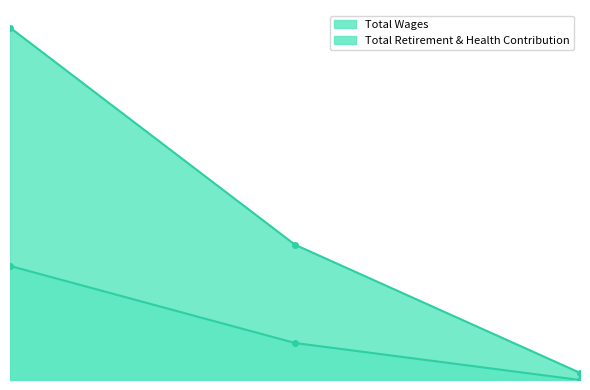

Reading left to right, list all the values displayed in this chart.

Total Wages: 993487	381368	20160
Total Retirement & Health Contribution: 321597	104316	0